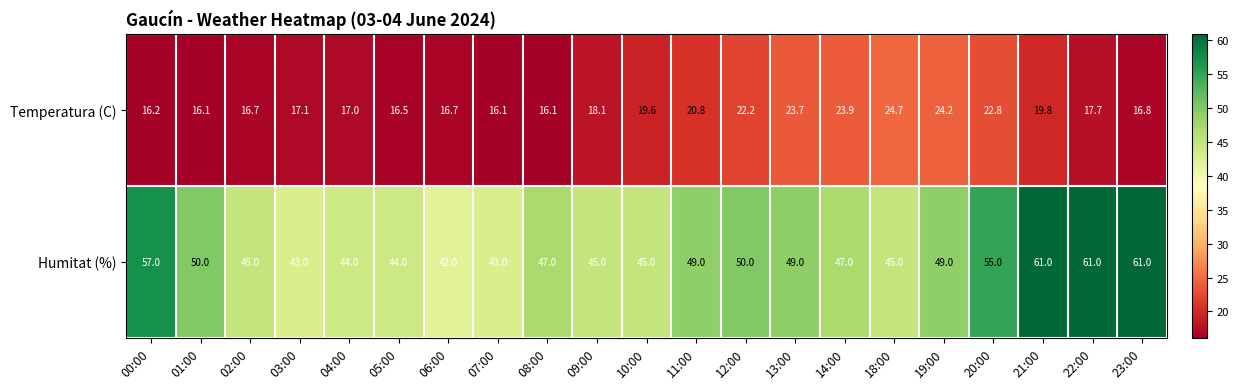

Which series has the largest range (max minus min)?

Humitat (%)